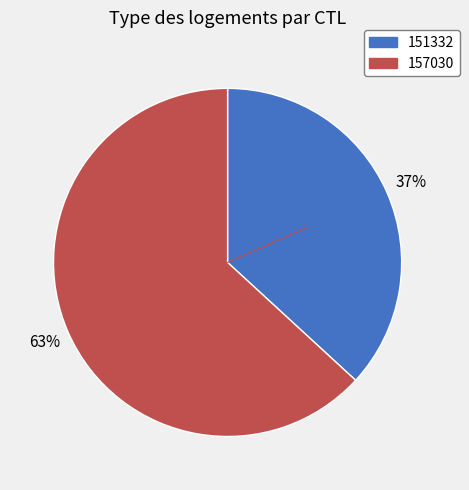

Is the sum of 151332 and 157030 greater than half?

Yes